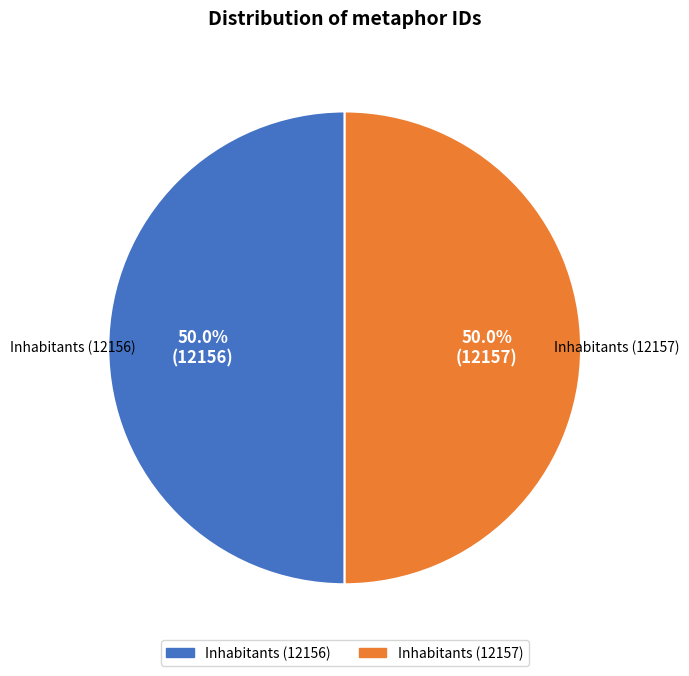

Do Inhabitants (12157) and Inhabitants (12156) together represent more than half of the pie?

Yes